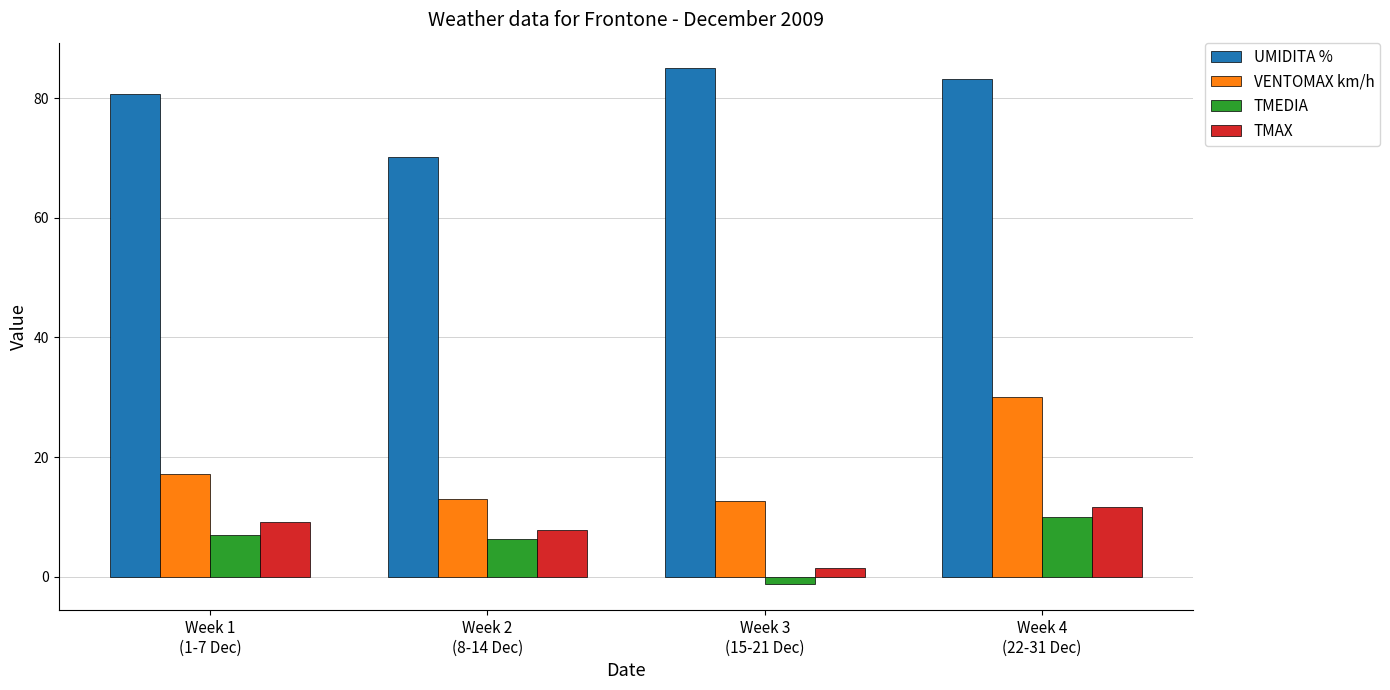

The value of TMAX at Week 2
(8-14 Dec) is 7.8. True or false?

True